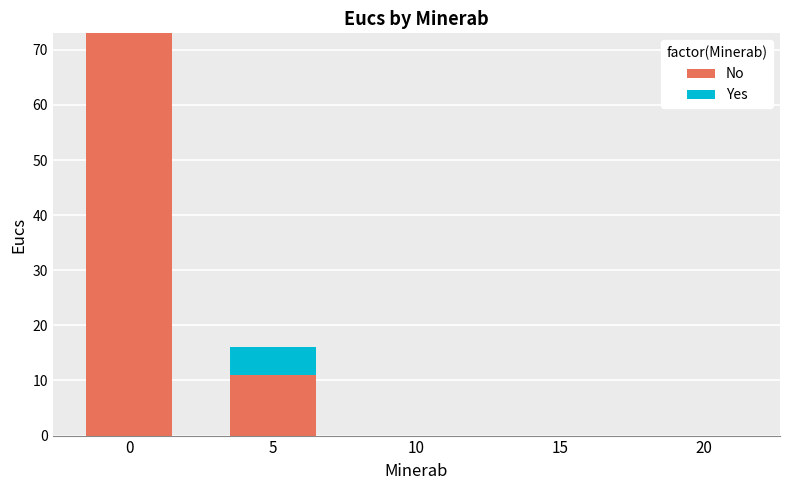

What is the highest value of the No series?

73